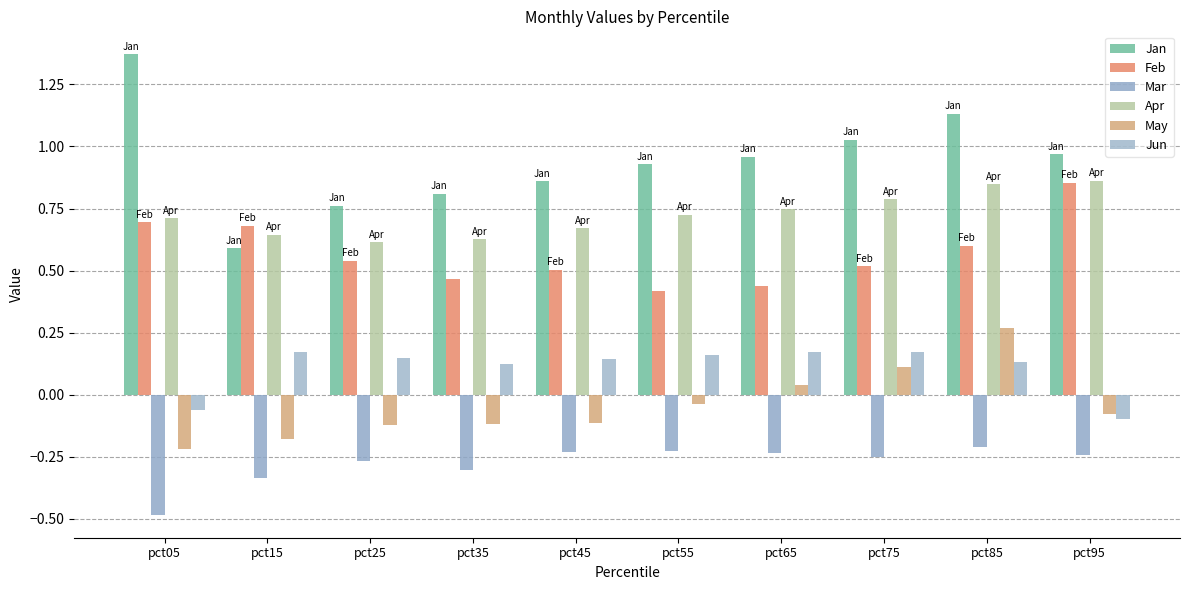

Count the number of data series in this chart.

6